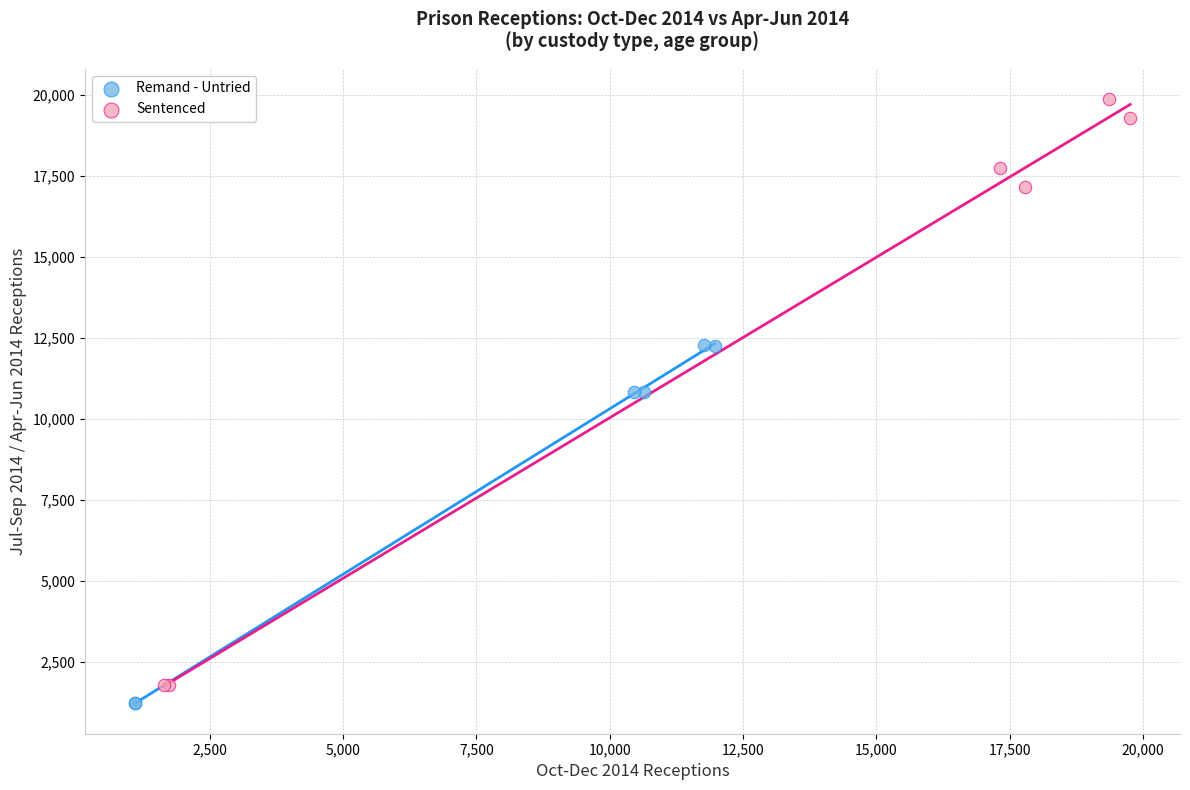

Which series has the largest Y range (max minus min)?

Sentenced